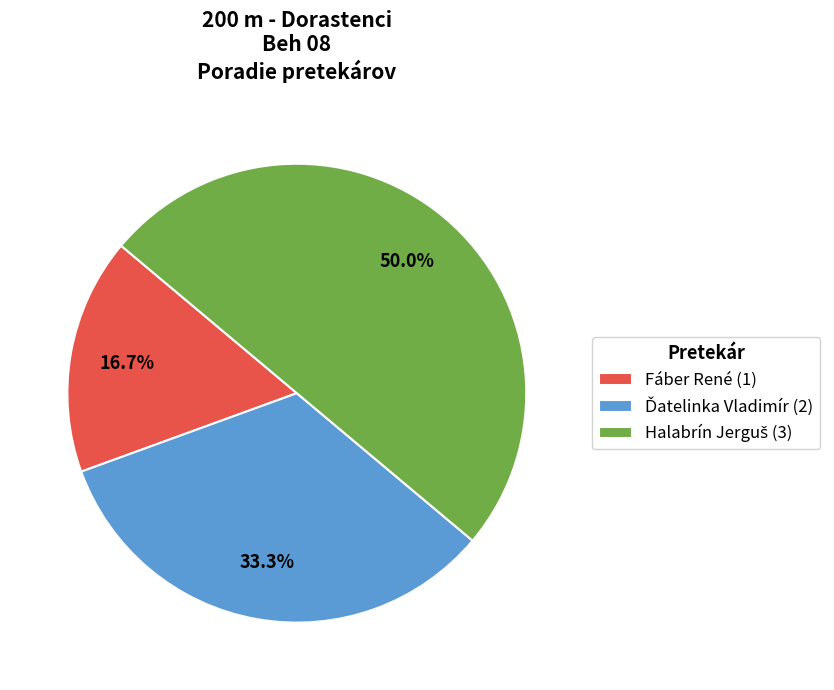

How many slices are in this pie chart?

3